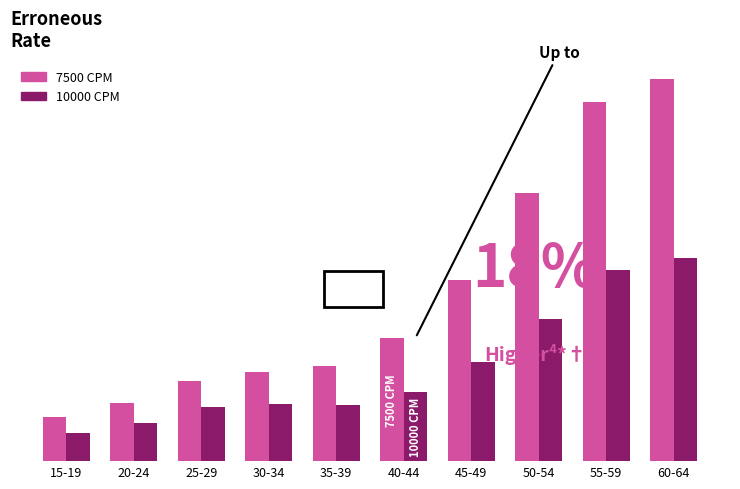

Reading left to right, extract all data points from this chart.

7500 CPM: 1044	1380	1922	2124	2260	2942	4328	6387	8573	9114
10000 CPM: 660	918	1295	1362	1339	1657	2359	3393	4567	4841